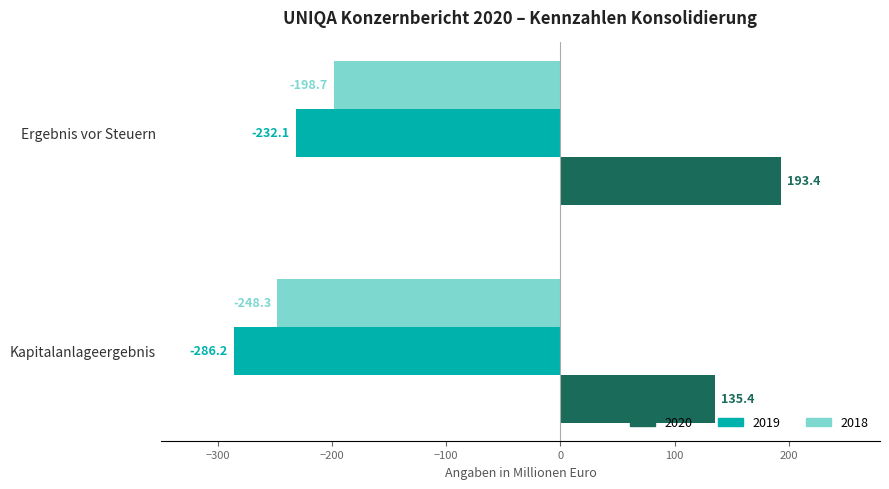

The value of 2019 at Kapitalanlageergebnis is -189.4. True or false?

False